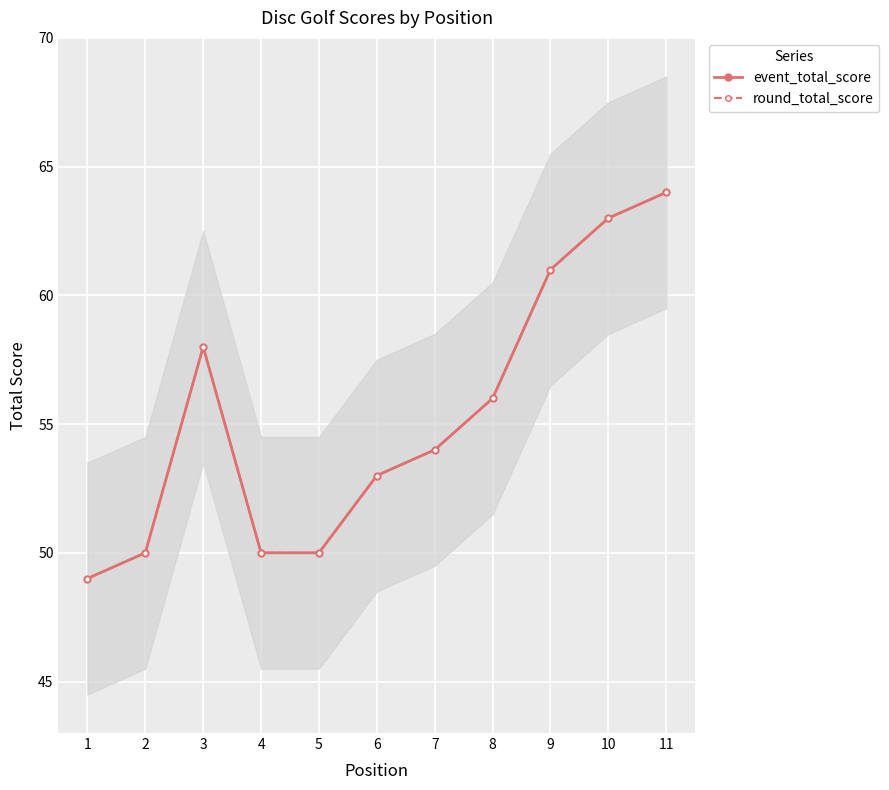

Is it true that event_total_score equals 63 at 10?

True